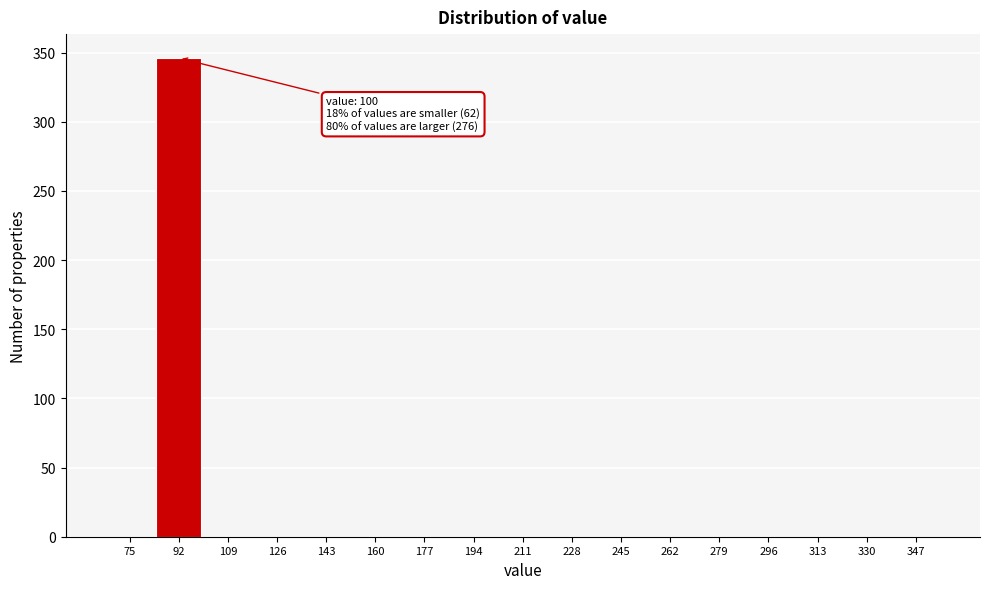

Reading left to right, extract all data points from this chart.

75=0	92=346	109=0	126=0	143=0	160=0	177=0	194=0	211=0	228=0	245=0	262=0	279=0	296=0	313=0	330=0	347=0